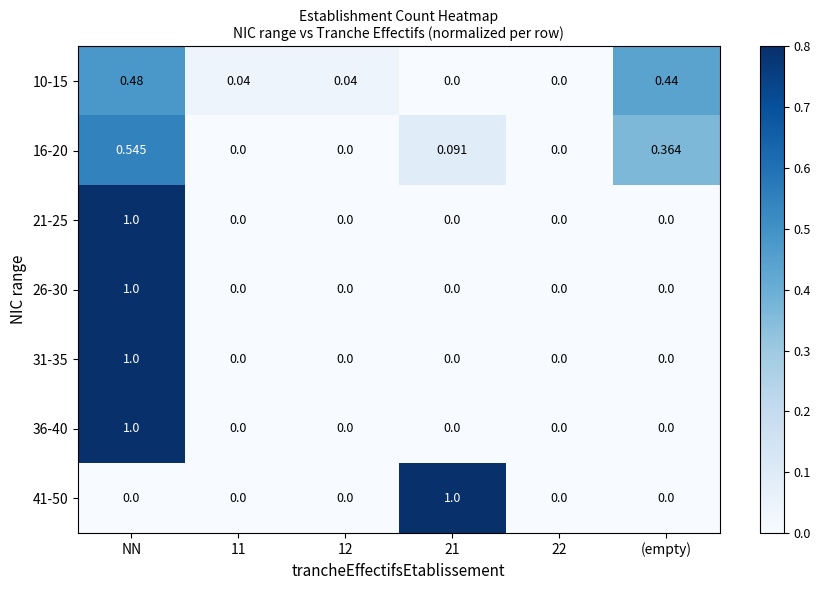

At which category is the sum across all series the highest?

NN